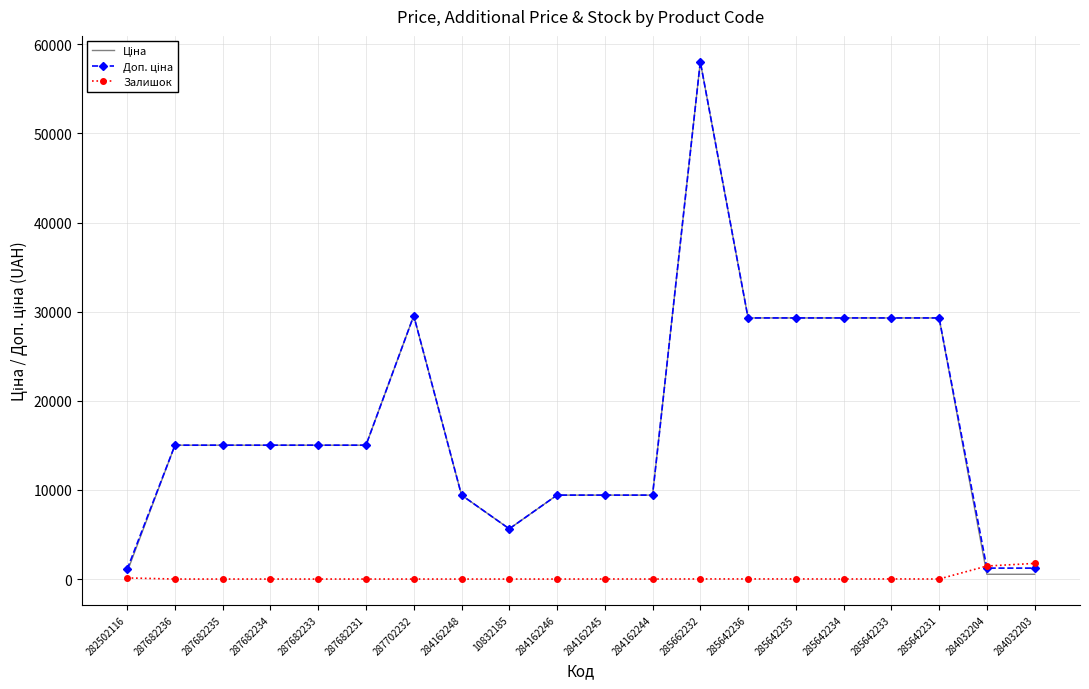

What is the total value across all series at 287682236?

30038.4